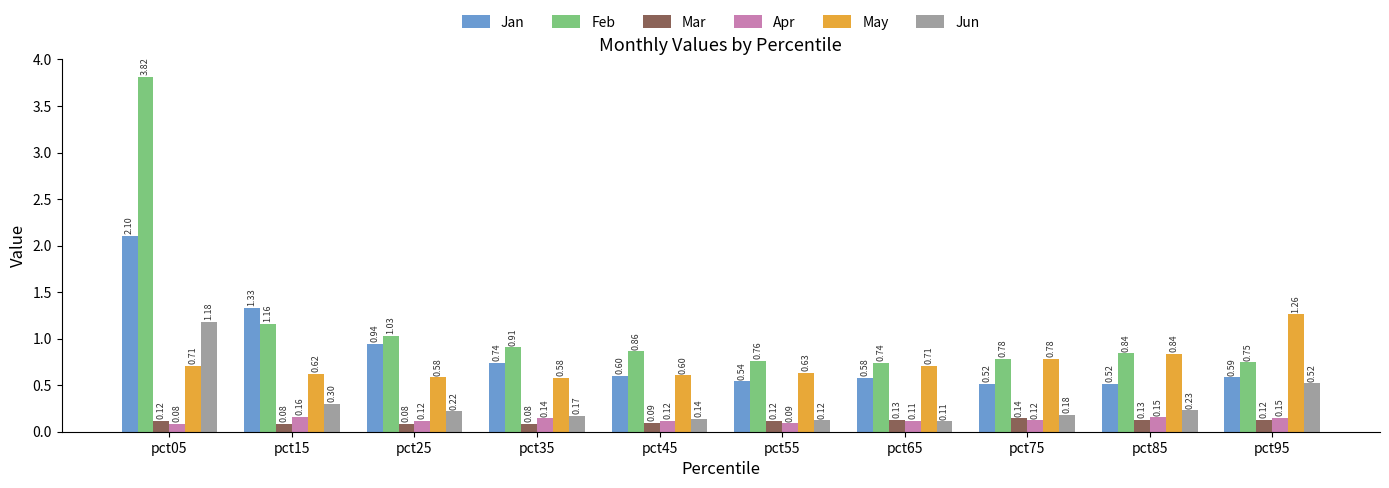

What is the difference between the second highest and minimum values in the Feb series?

0.4